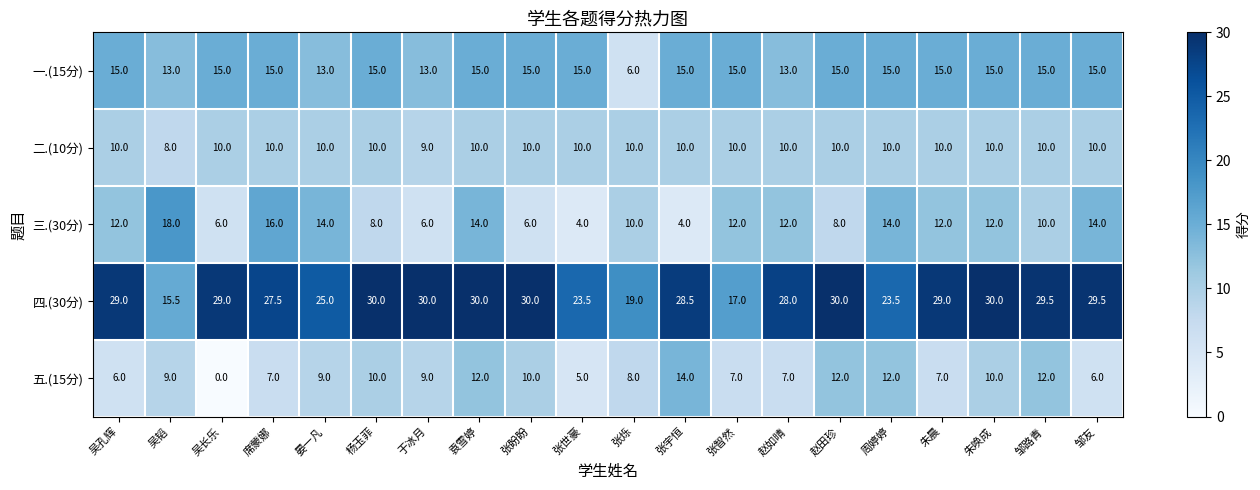

At which category is the sum across all series the highest?

袁雪婷